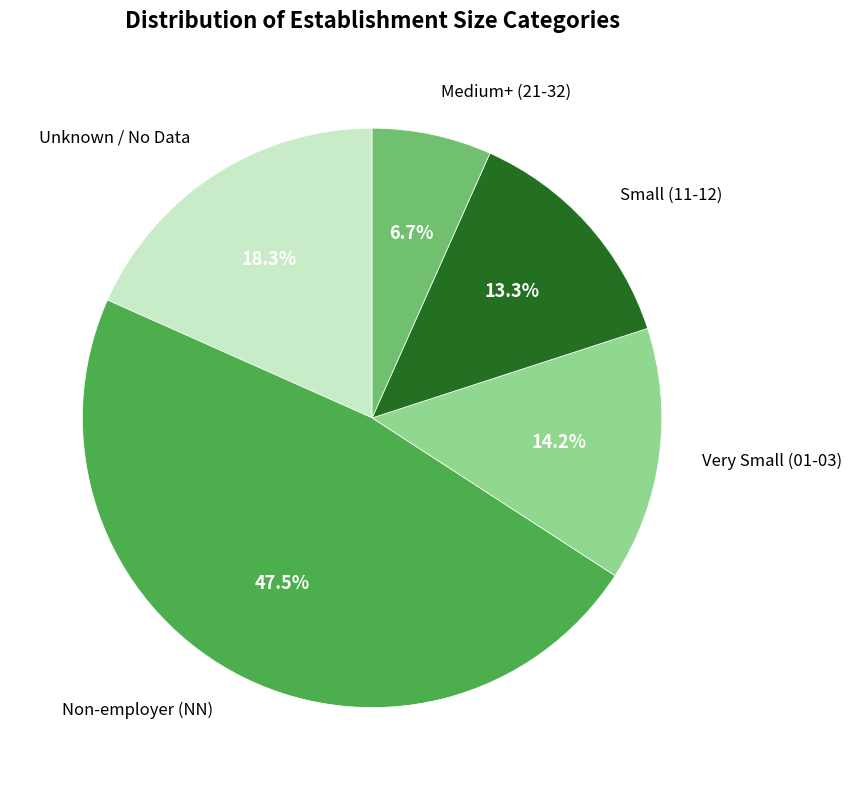

Rank the categories by value from highest to lowest.

Non-employer (NN), Unknown / No Data, Very Small (01-03), Small (11-12), Medium+ (21-32)